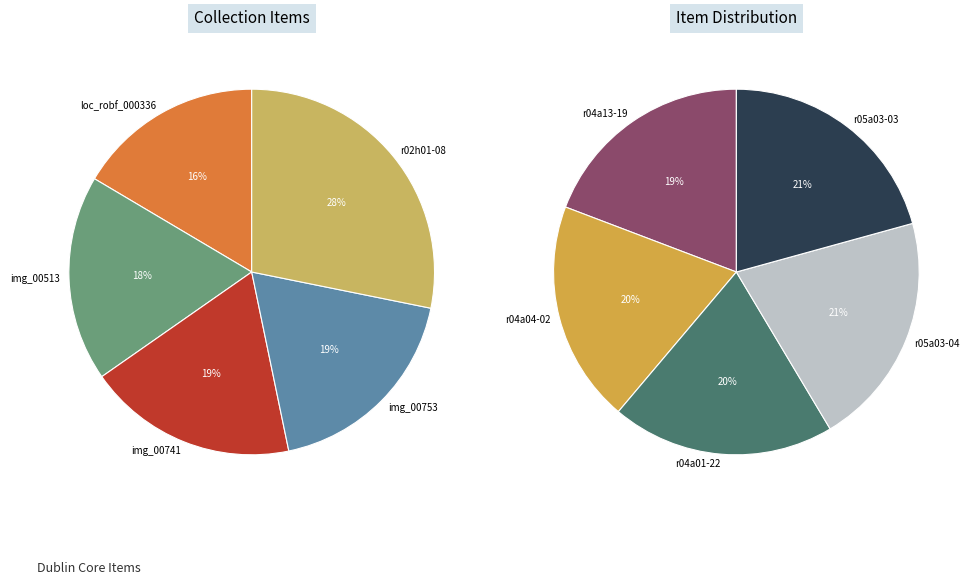

How many segments does this pie chart have?

10